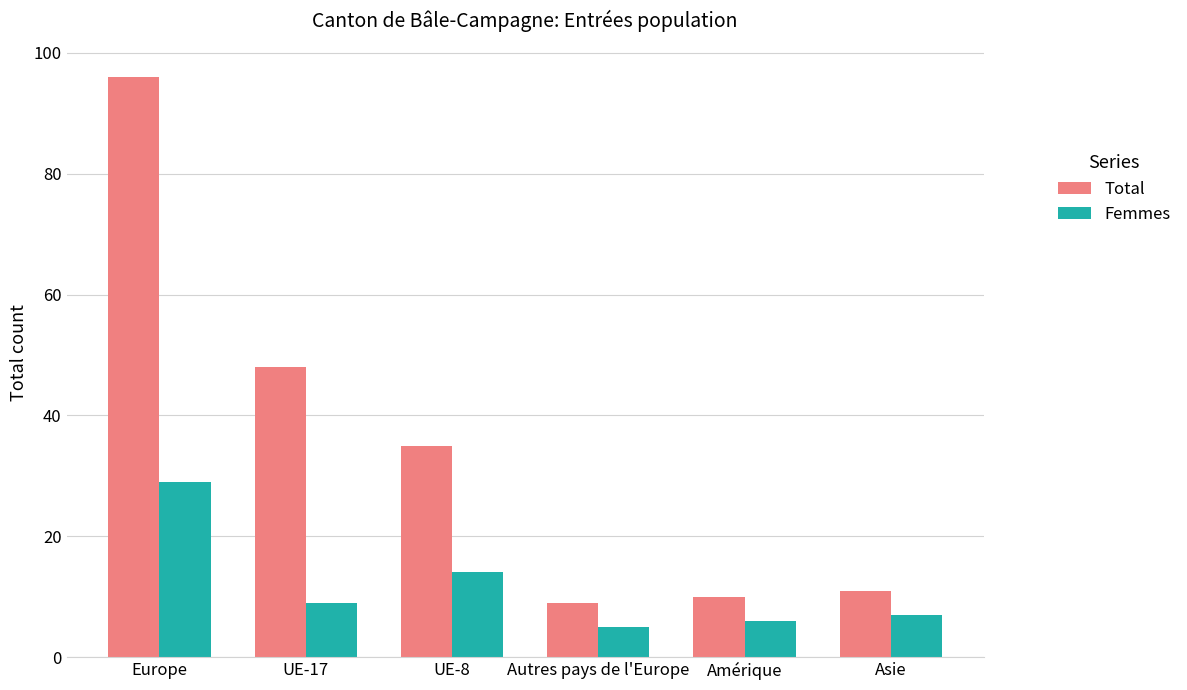

At which label does Total reach its peak?

Europe